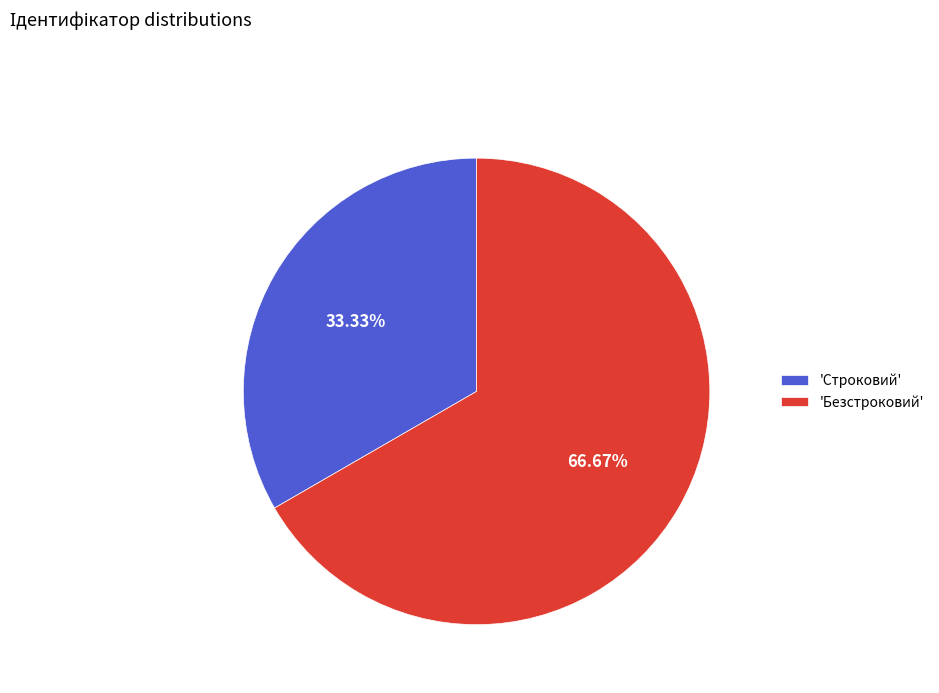

Which slice is the smallest?

'Строковий'